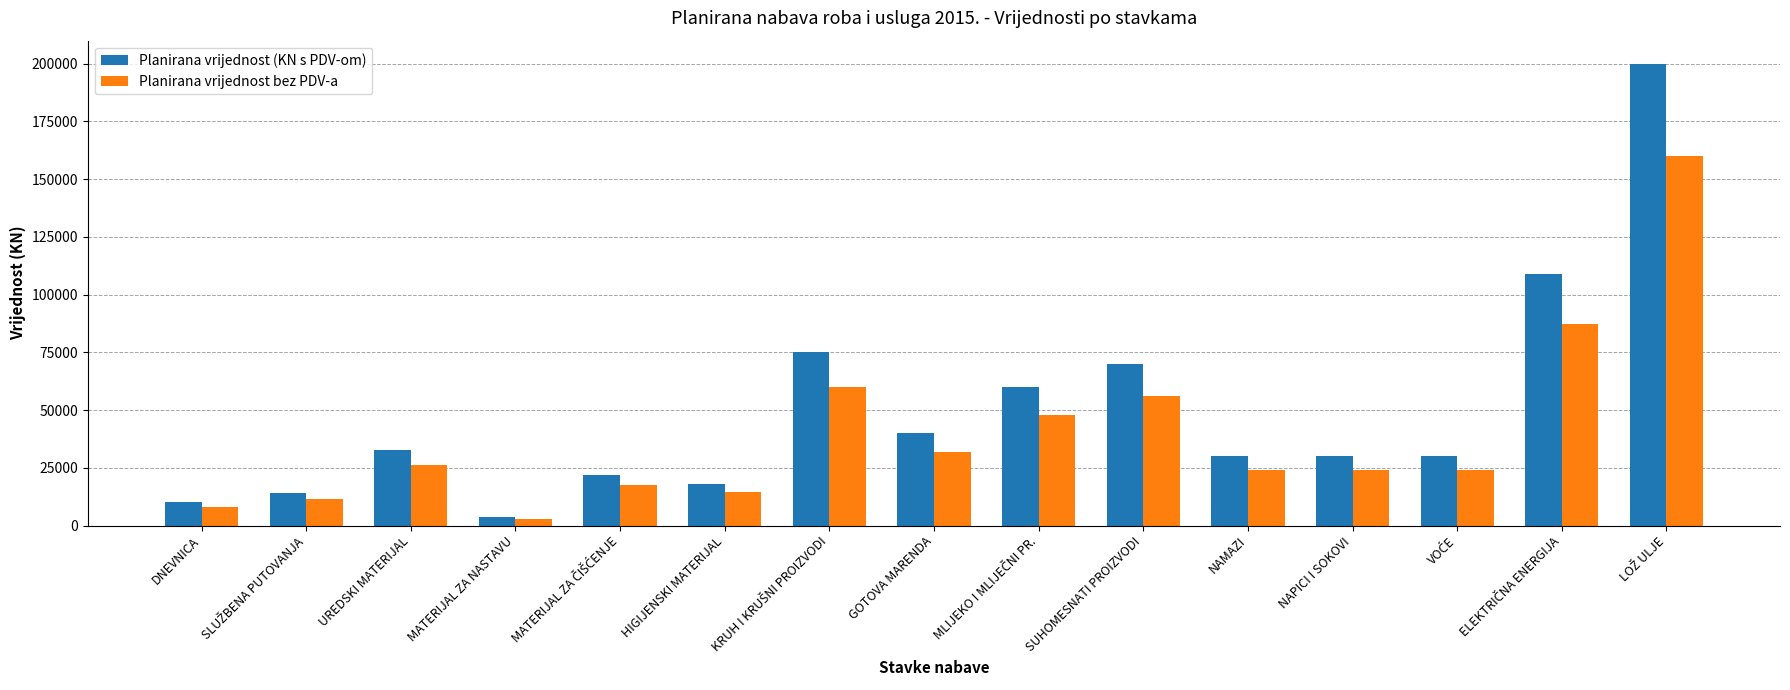

True or false: Planirana vrijednost bez PDV-a has a value of 56000.0 at SUHOMESNATI PROIZVODI.

True